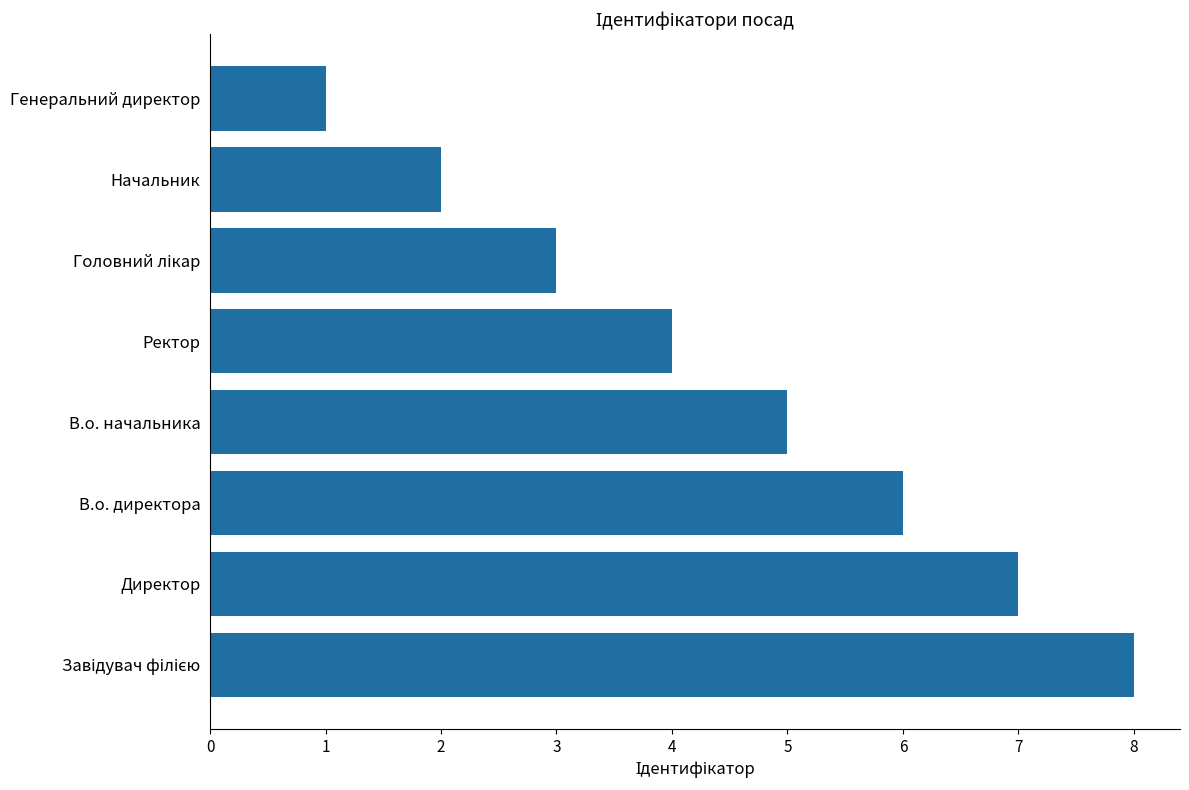

What is the sum of all values?

36